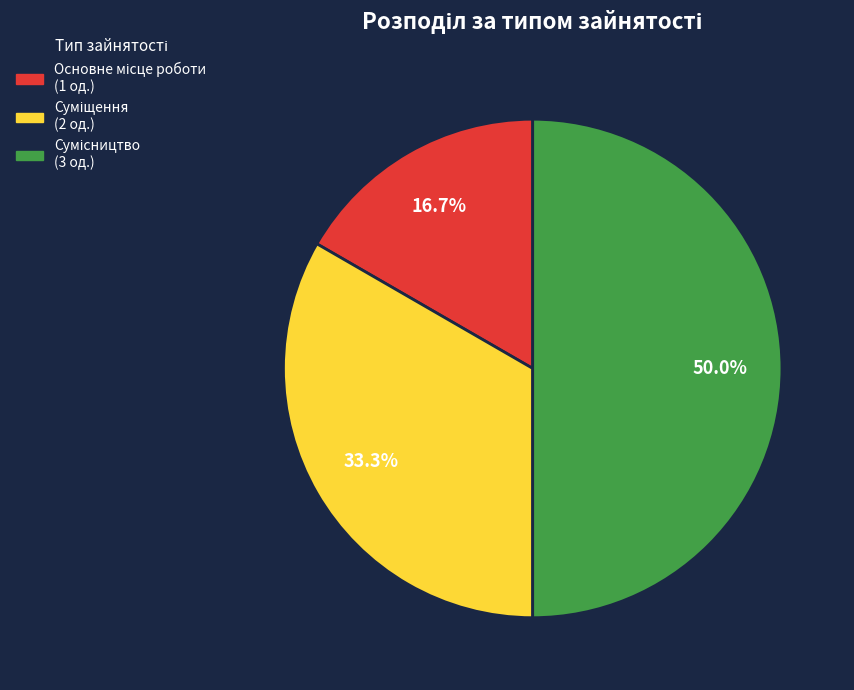

Does any single category account for the majority?

No